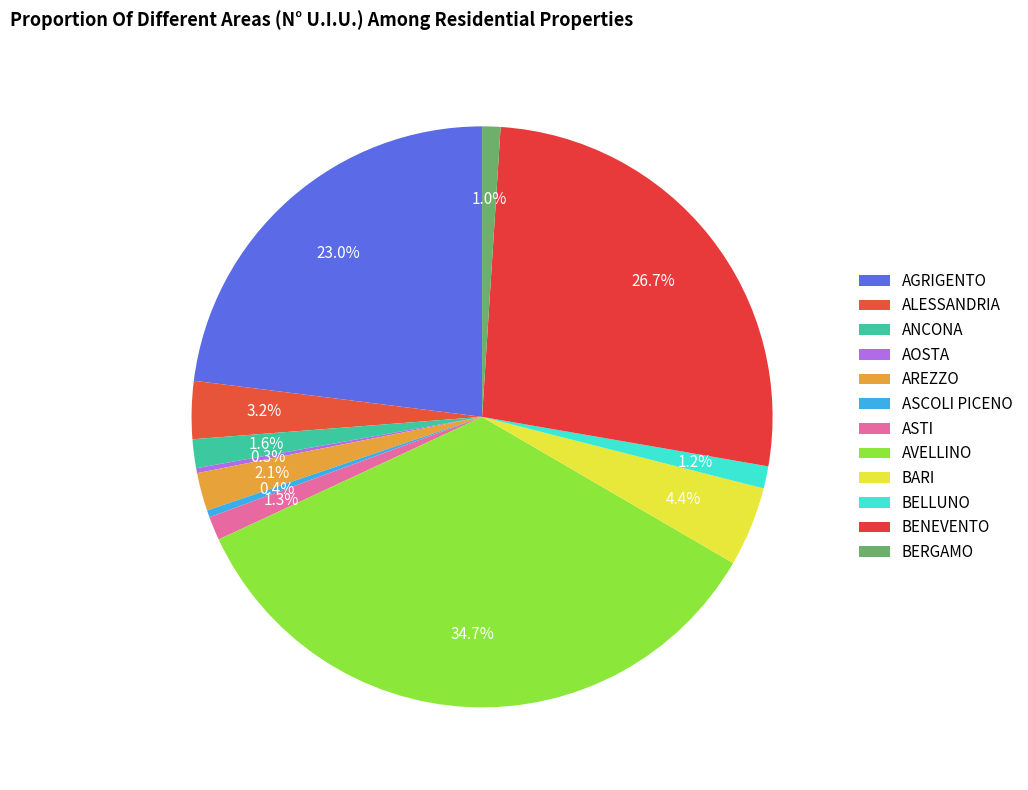

To the nearest percent, what is the combined percentage of BELLUNO and BERGAMO?

2%